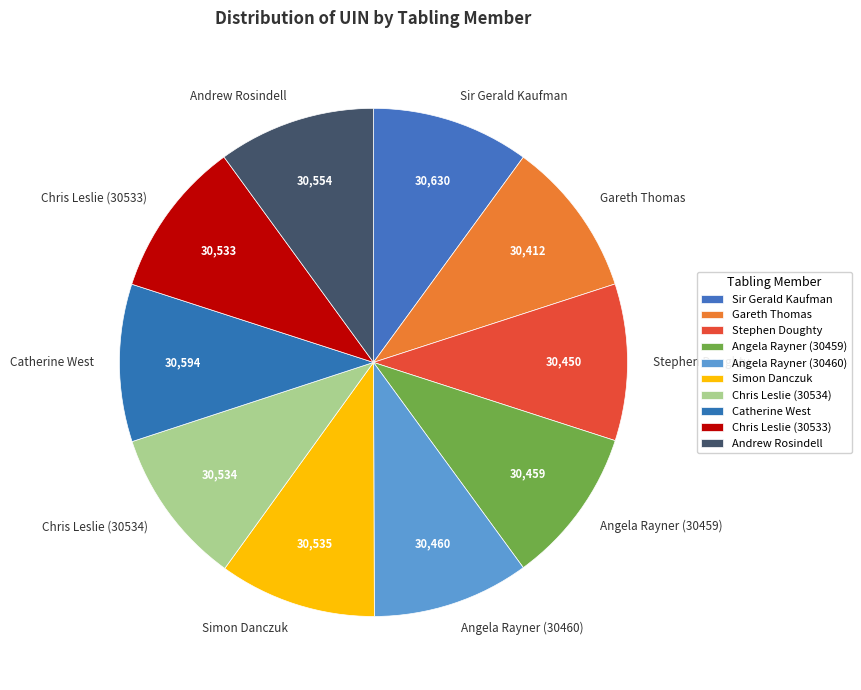

Approximately how many times larger is the value at Catherine West compared to Stephen Doughty?

1.0